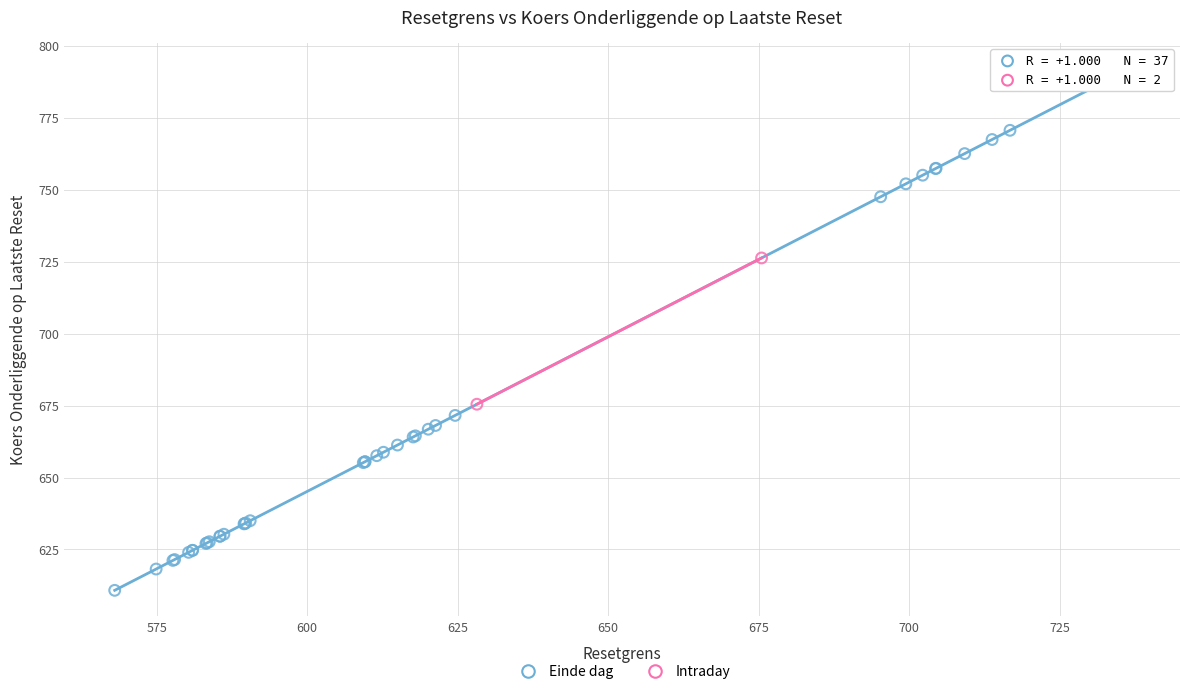

What are all the series names shown in the legend?

Einde dag, Intraday